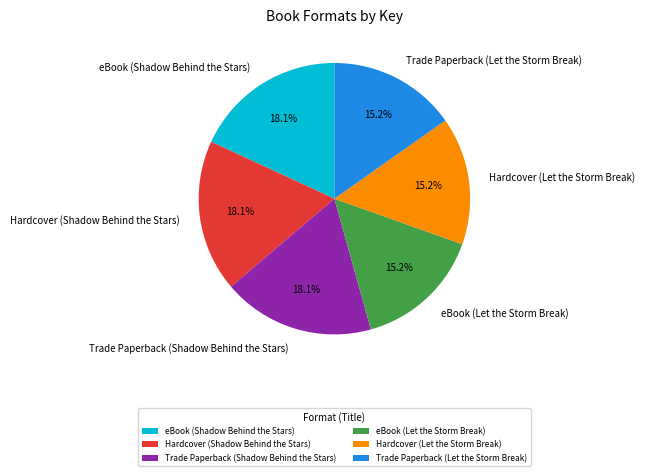

How much of the chart is everything except eBook (Let the Storm Break)?

84.8%